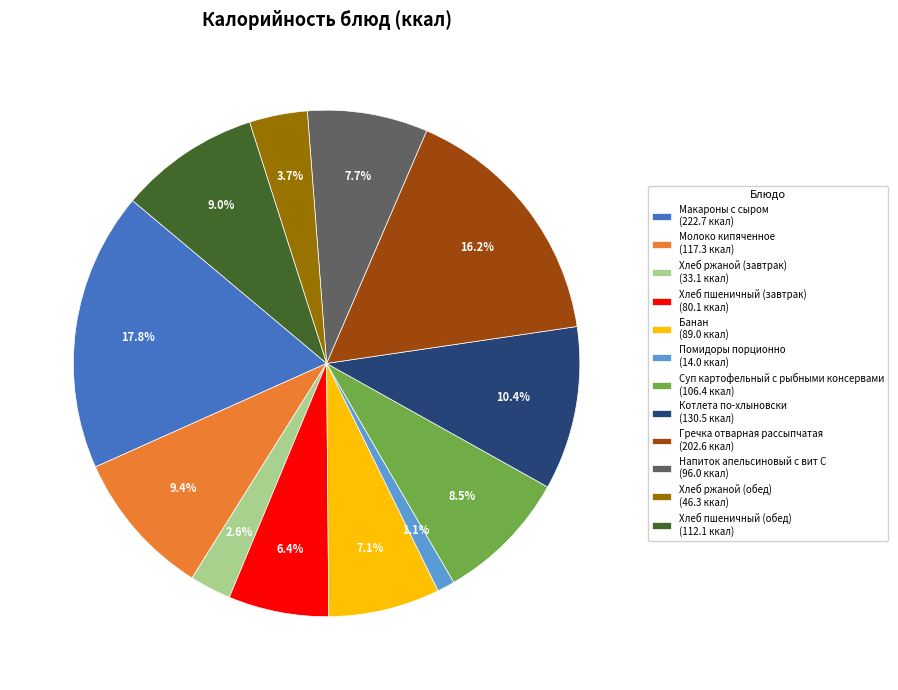

Approximately how many times larger is the value at Хлеб ржаной (завтрак) compared to Напиток апельсиновый с вит С?

0.3